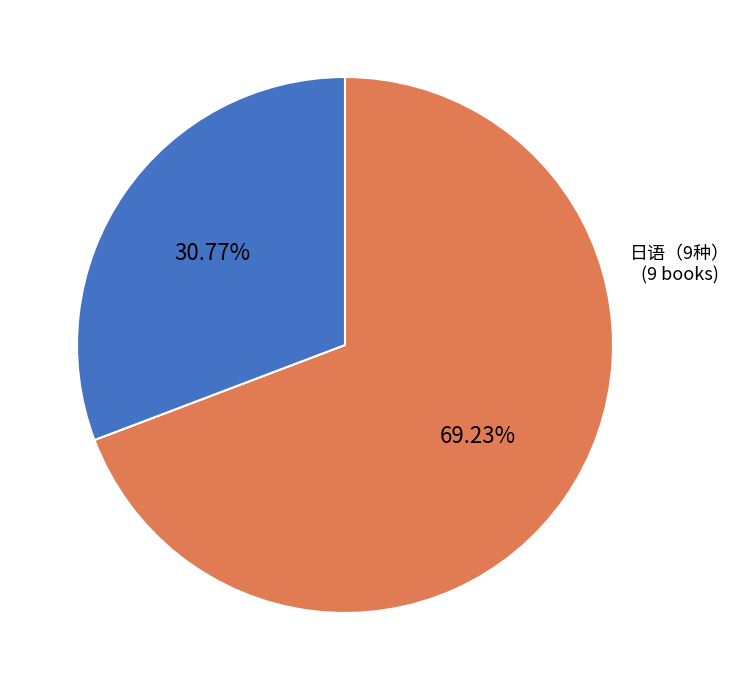

Is there any slice that represents more than half of the pie?

Yes